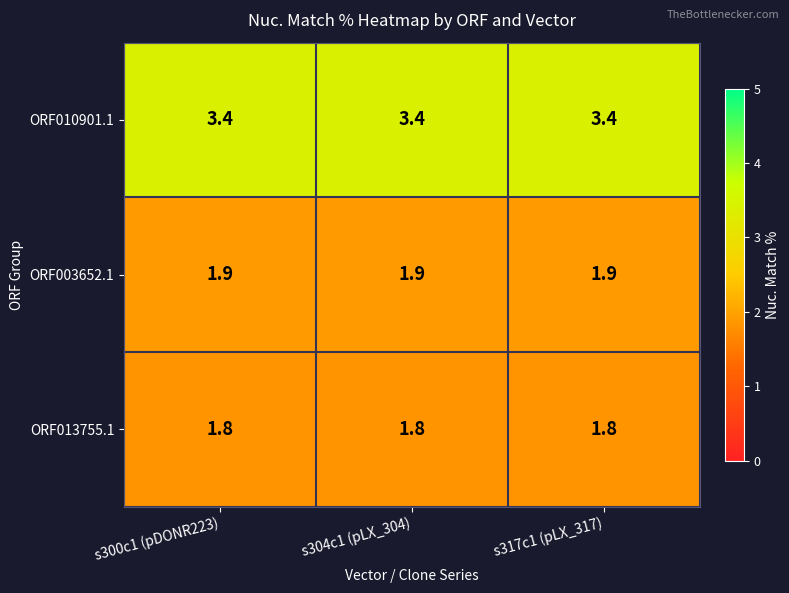

What is the difference between the highest and lowest values at s300c1 (pDONR223)?

1.6